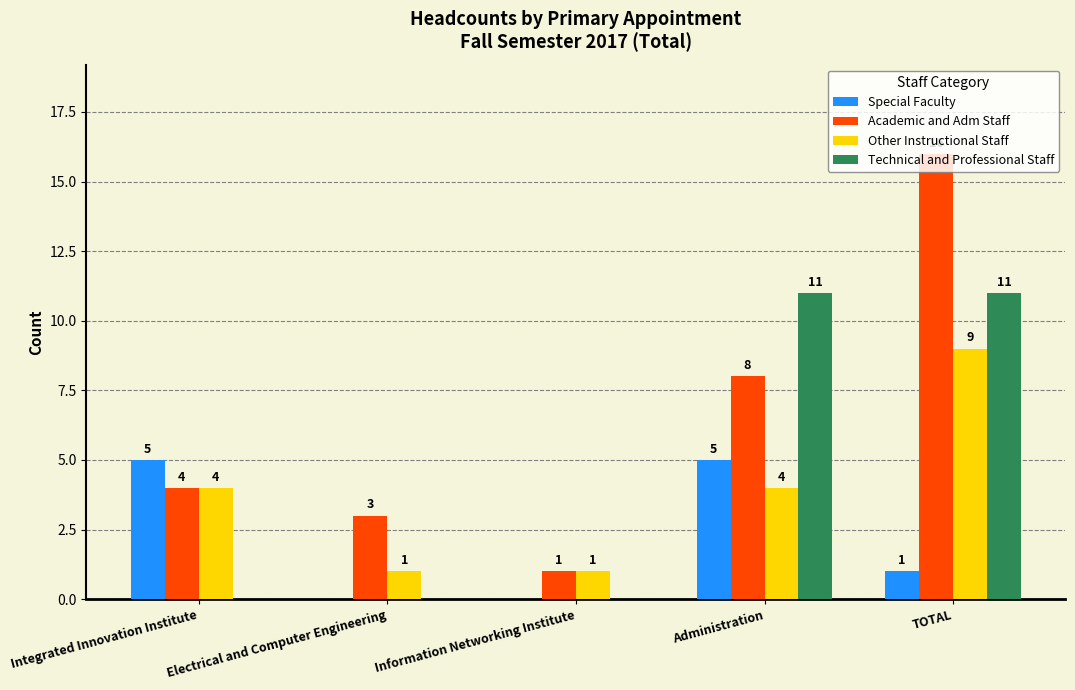

What is the difference between the Technical and Professional Staff values at Integrated Innovation Institute and Administration?

11